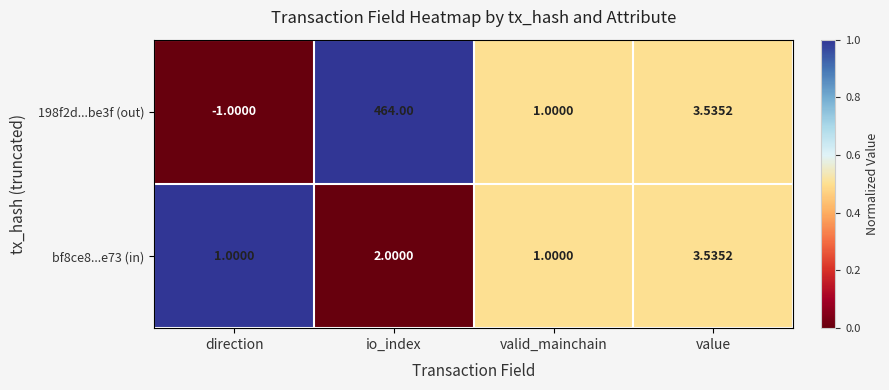

Where does the 198f2d...be3f (out) series first go above 3?

io_index